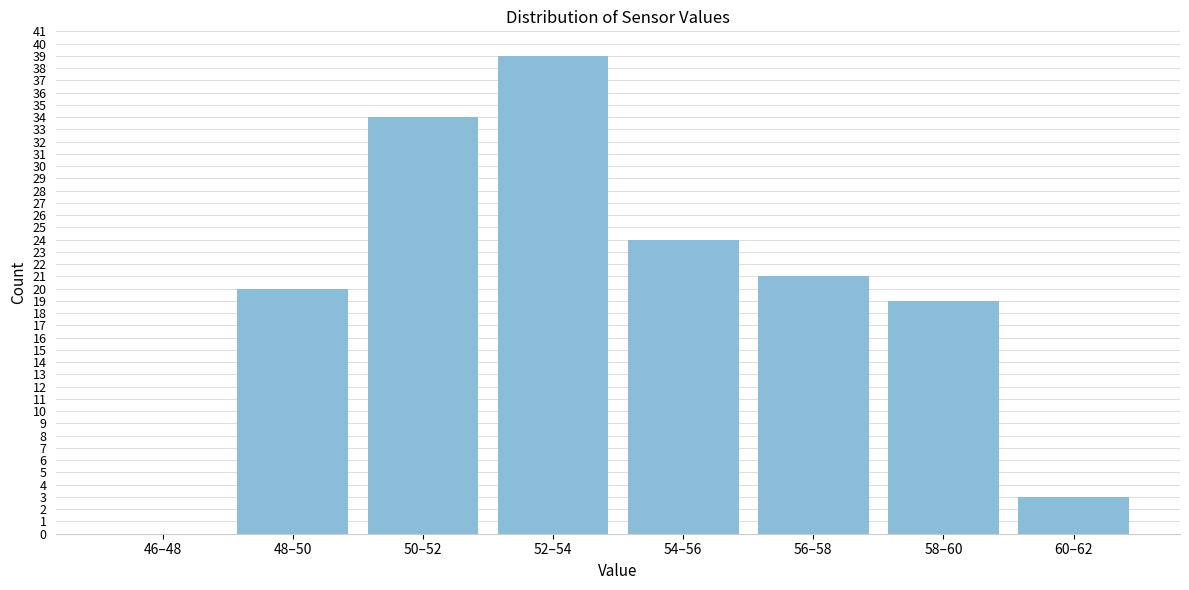

Reading left to right, what are all the values shown in this chart?

46–48=0	48–50=20	50–52=34	52–54=39	54–56=24	56–58=21	58–60=19	60–62=3